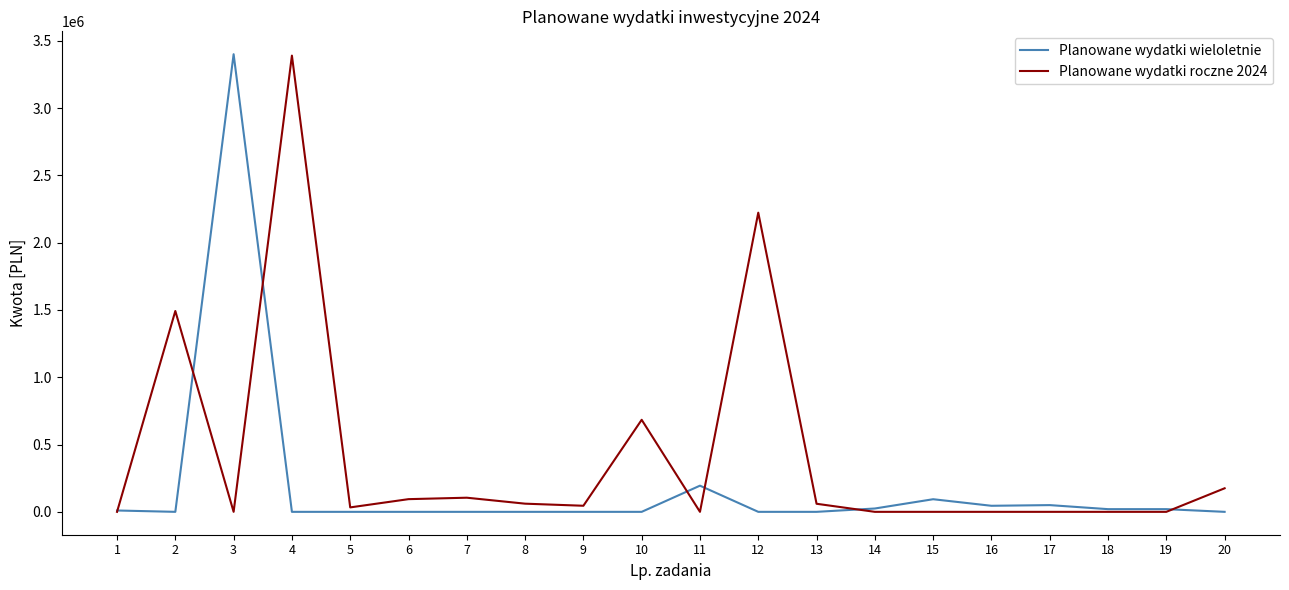

What is the total value across all series at 6?

94279.5